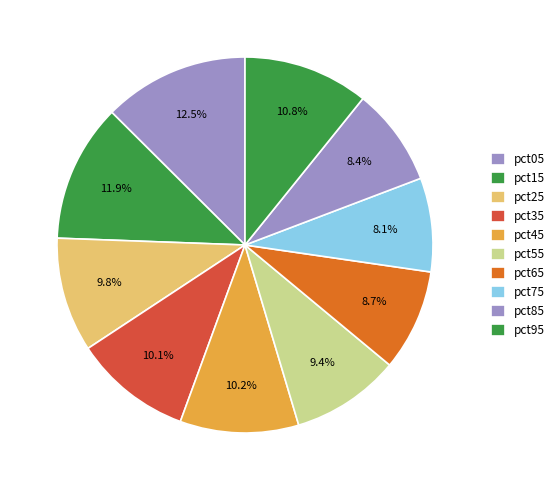

True or false: pct75 accounts for 8% of the total.

True